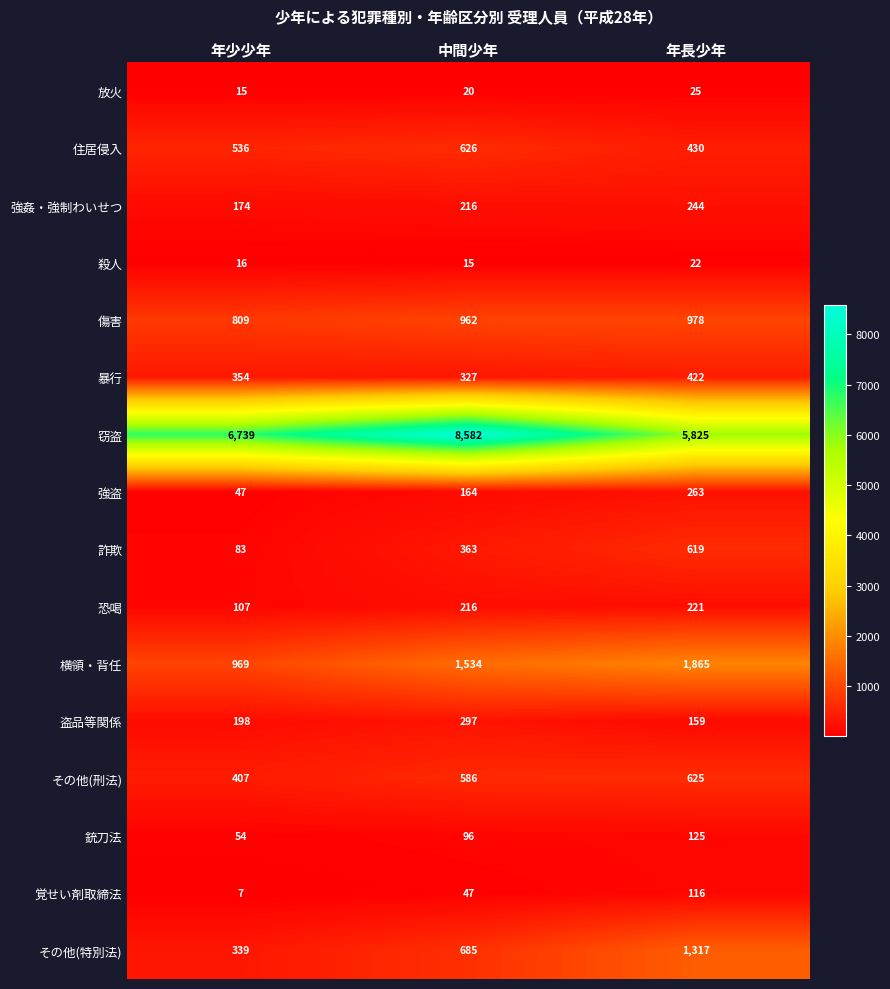

What is the greatest value displayed?

8582